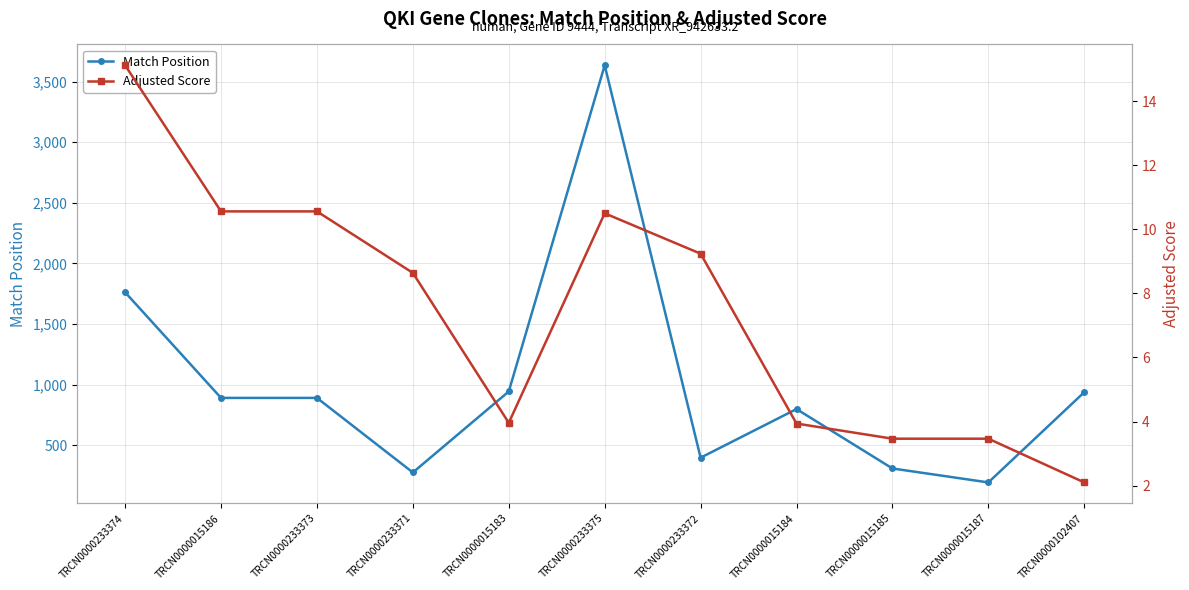

What is the label of the 9th point from the left?

TRCN0000015185